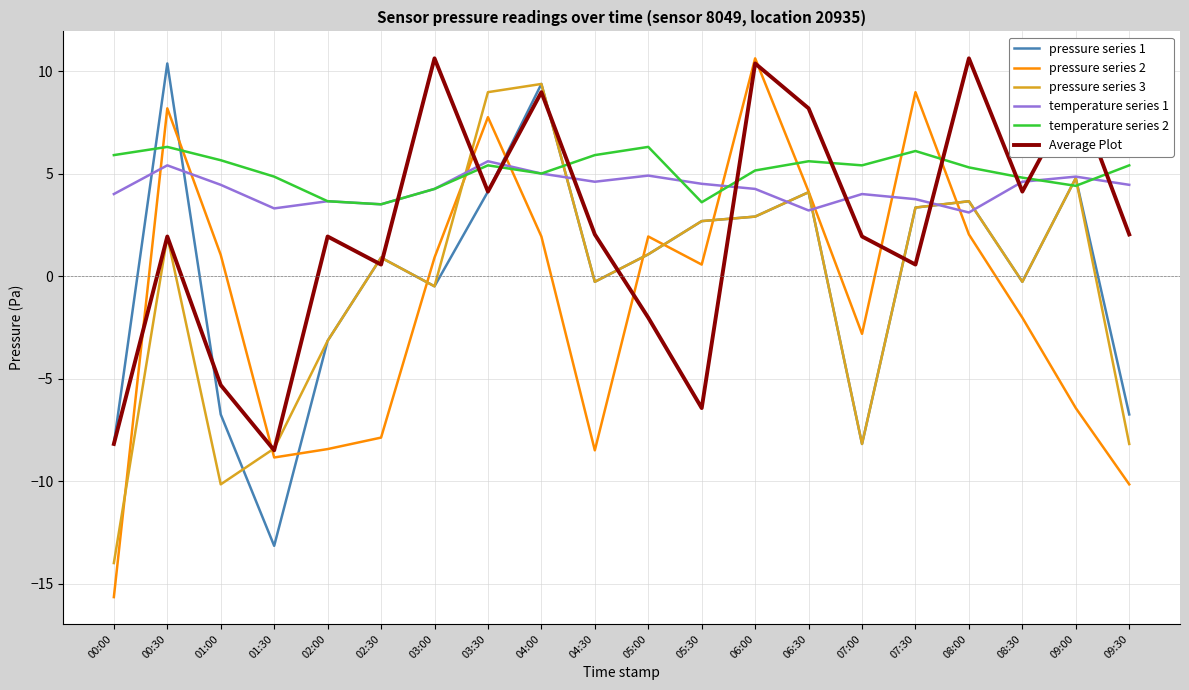

What is the total value across all series at 00:30?

34.1